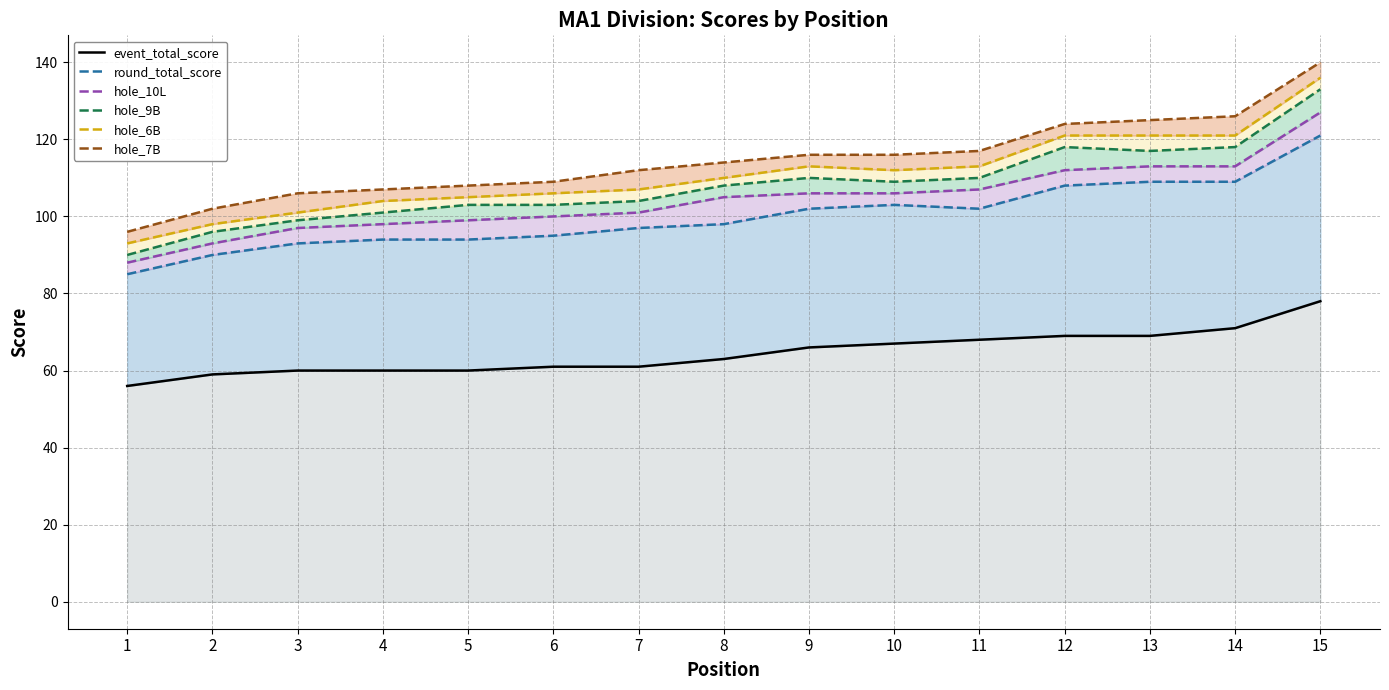

Which series has the largest total across all categories?

hole_7B